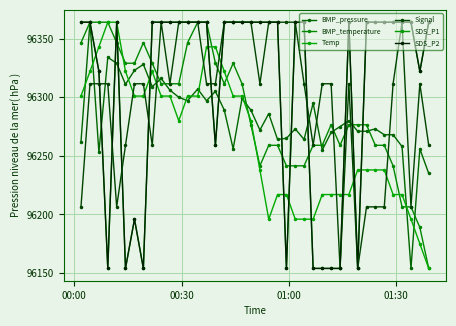

How many interior local valleys does the BMP_temperature series have?

3